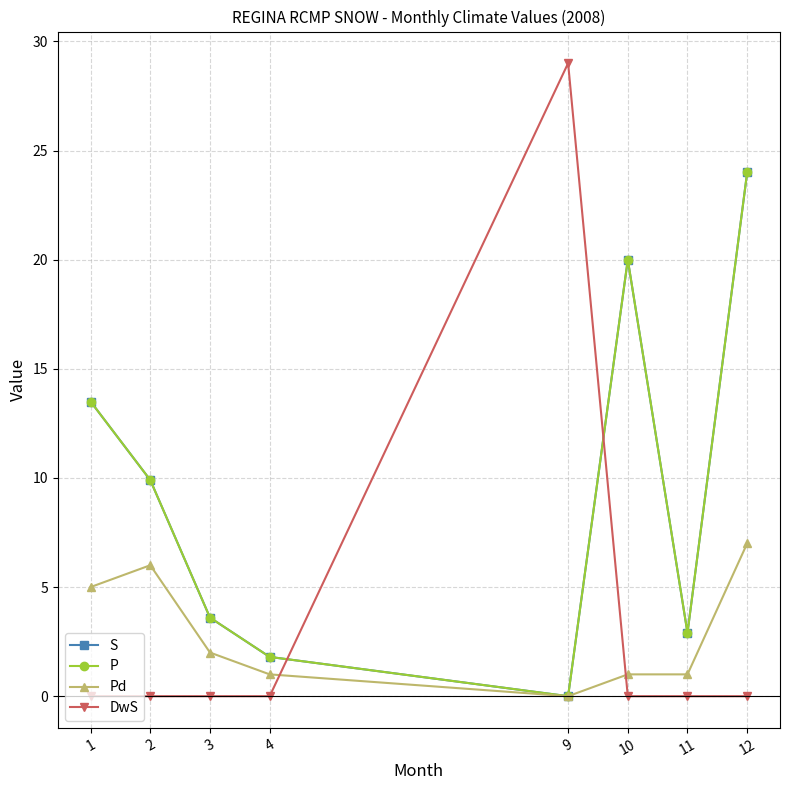

What are all the series names shown in the legend?

S, P, Pd, DwS